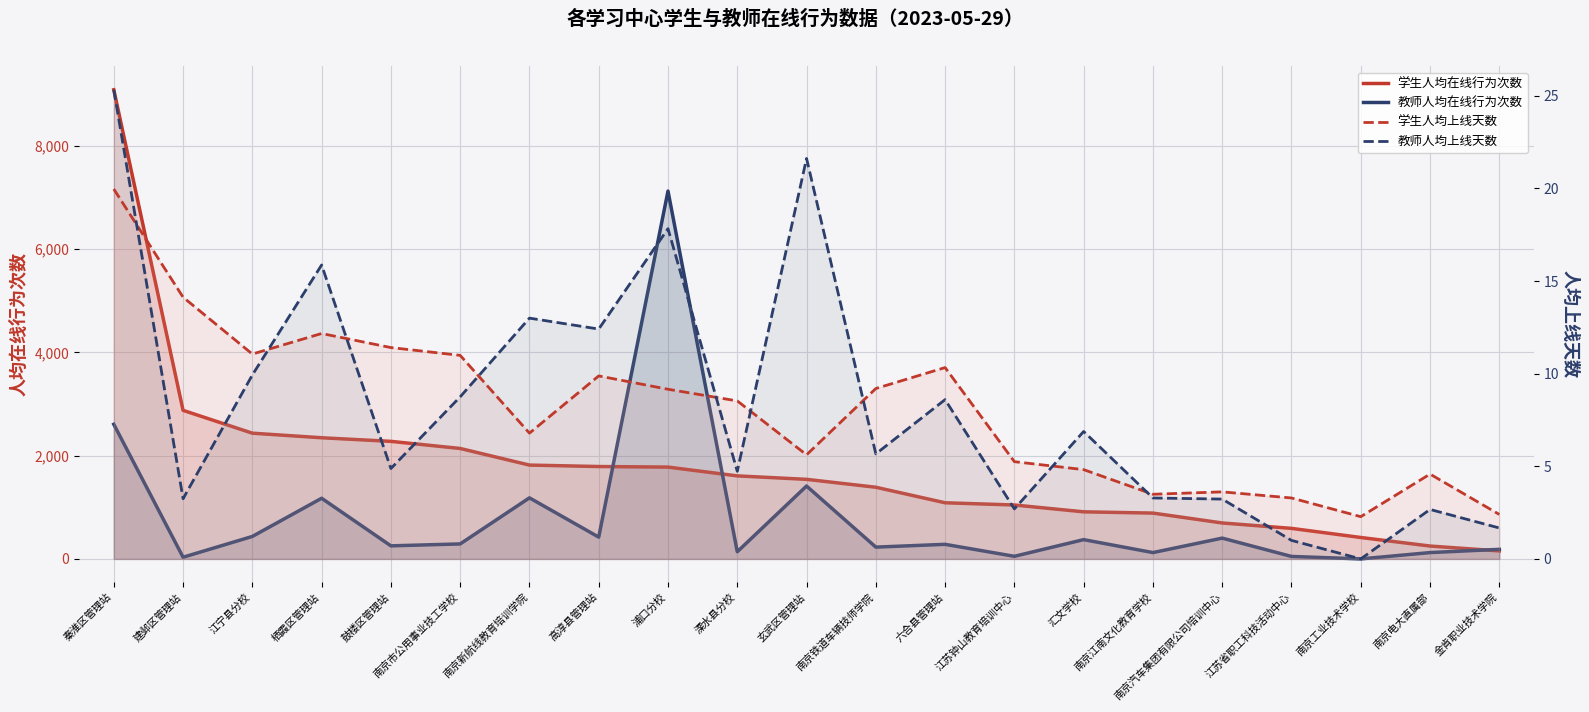

True or false: 学生人均上线天数 and 教师人均上线天数 cross at least once.

True